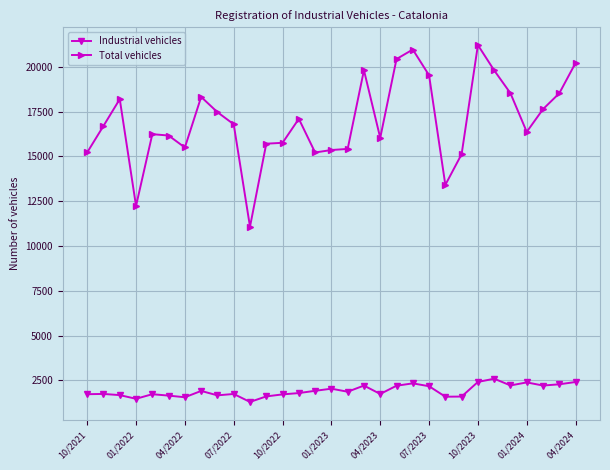

Does the chart have visible grid lines?

Yes